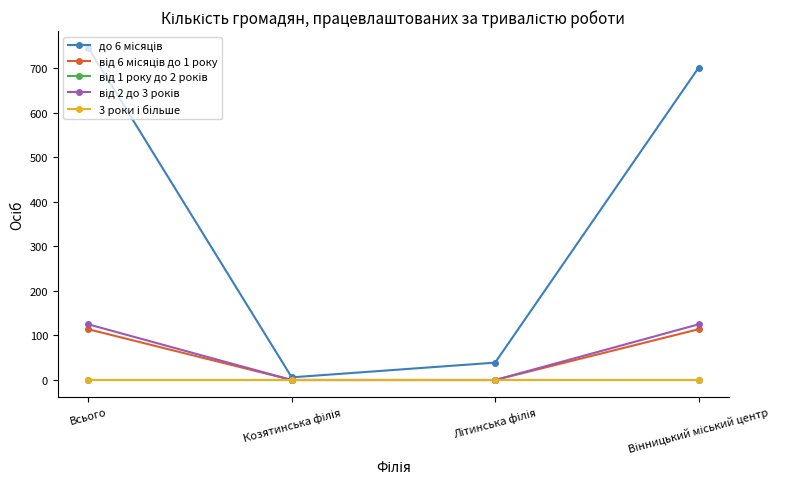

Does the chart have visible grid lines?

No